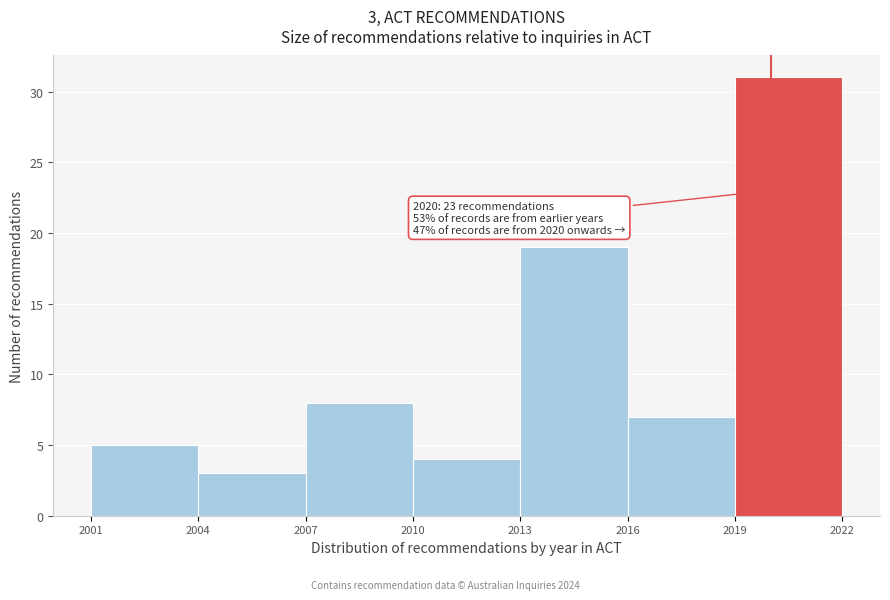

Over which range of the x-axis is the bar tallest?

2019 to 2022